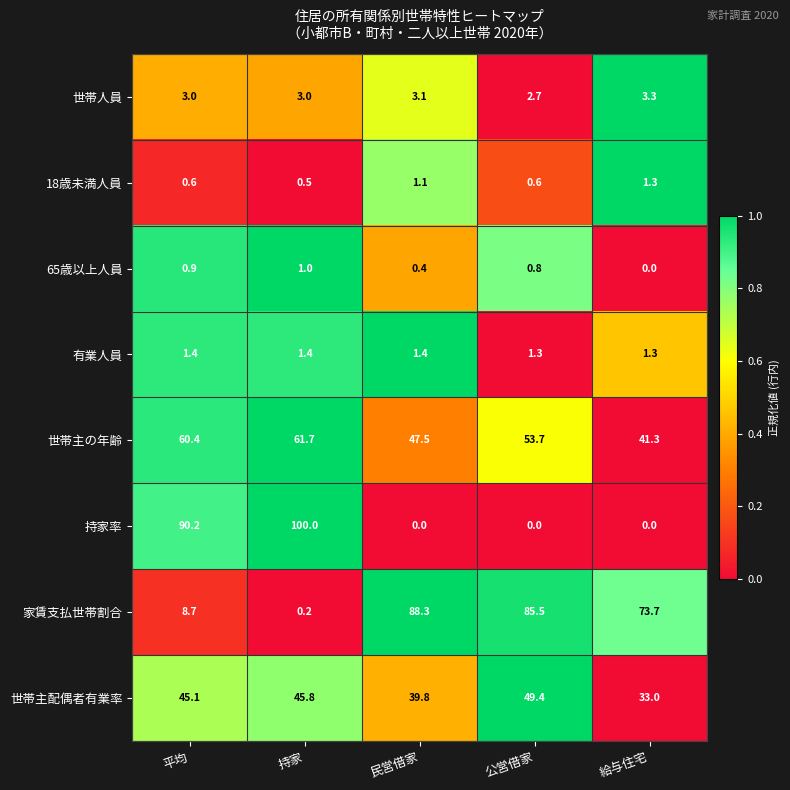

Which series has the largest total across all categories?

世帯主の年齢